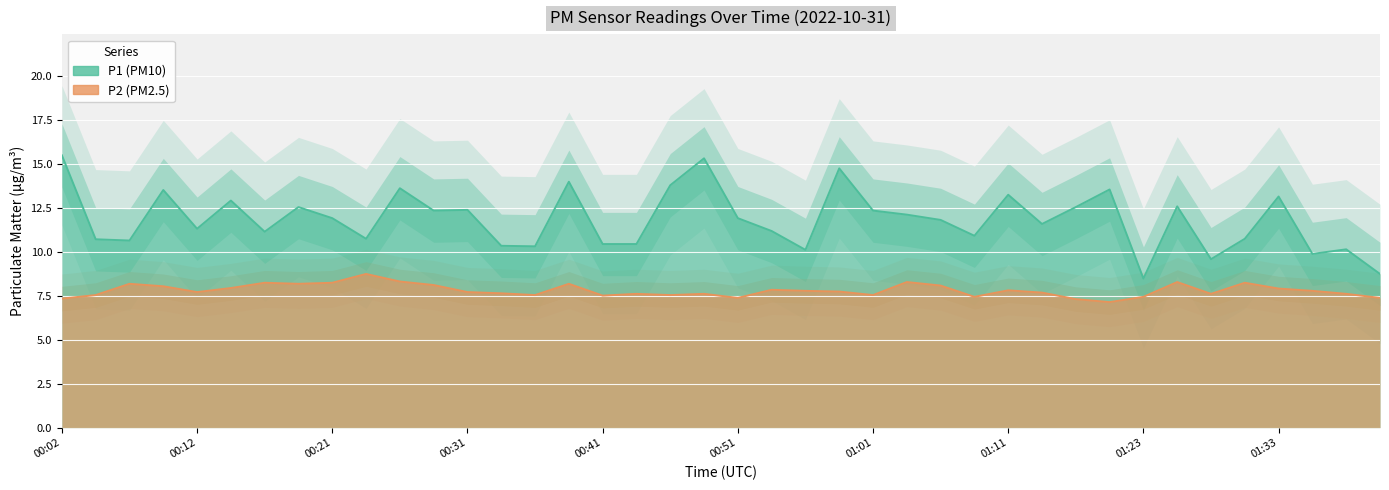

Which series has the largest total across all categories?

P1